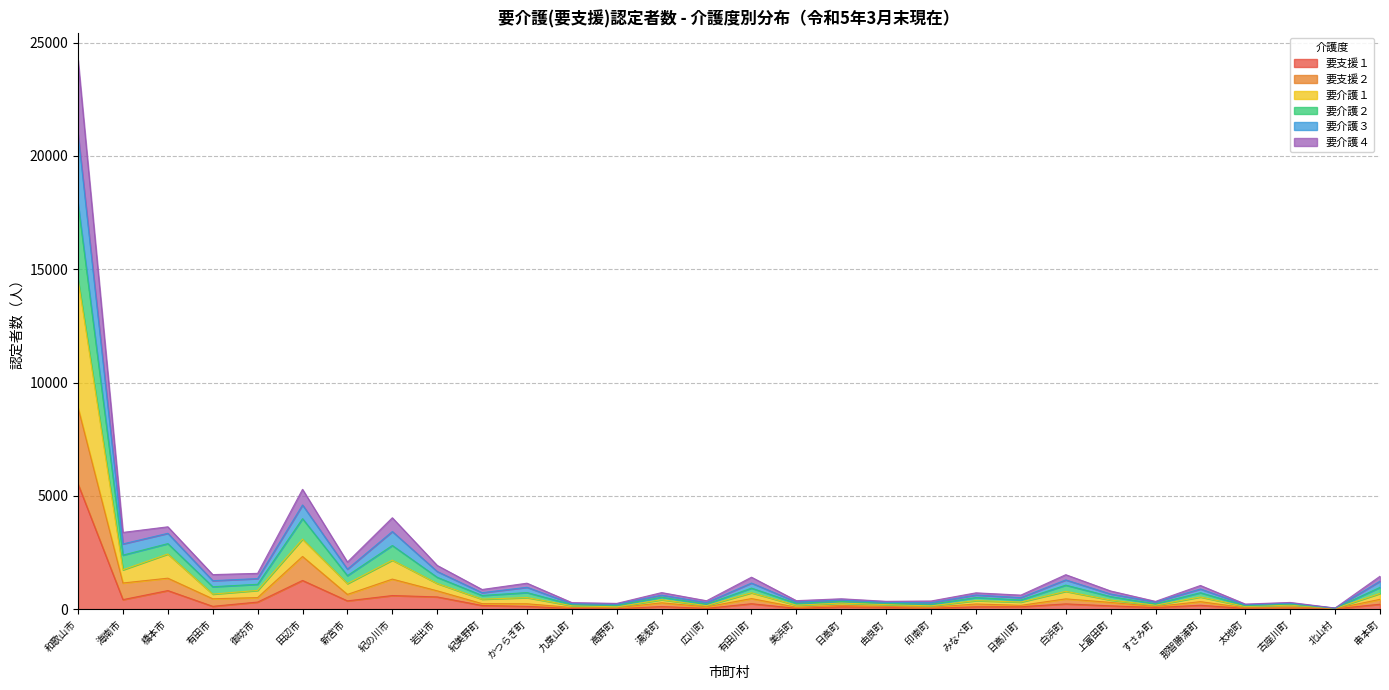

What is the smallest value displayed?

16